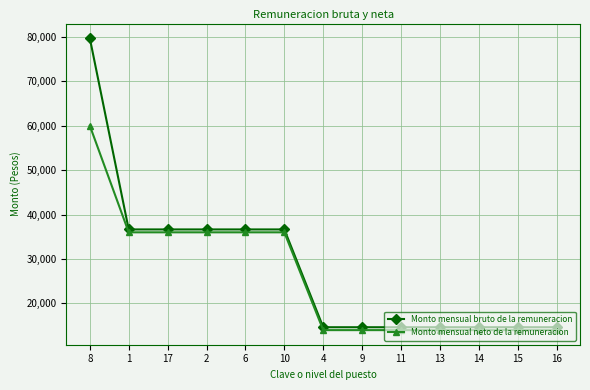

Which series has the widest spread of values?

Monto mensual bruto de la remuneracion